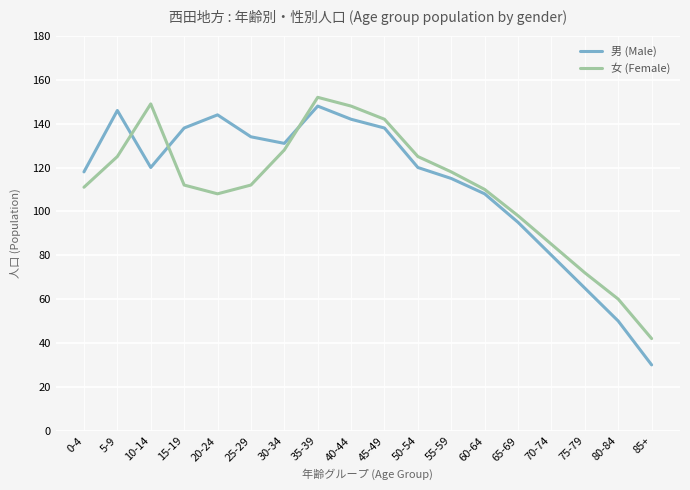

Where is the first local maximum for 男 (Male)?

5-9